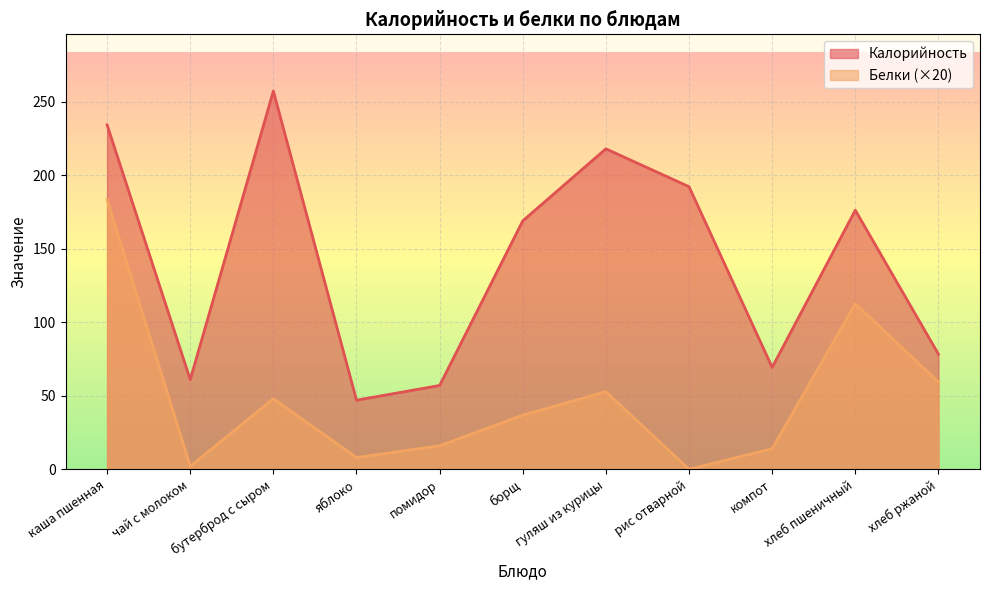

What is the difference between the maximum and second lowest values in the Калорийность series?

200.3